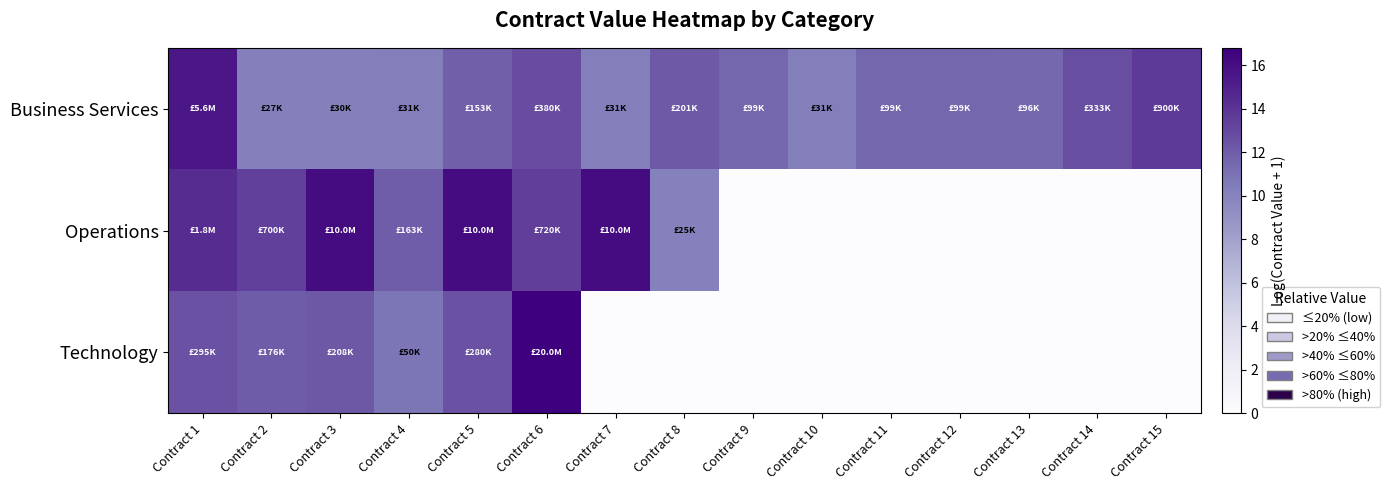

Reading left to right, transcribe all the data shown in this chart.

Business Services: Contract 1=15.5	Contract 2=10.2	Contract 3=10.3	Contract 4=10.3	Contract 5=11.9	Contract 6=12.8	Contract 7=10.3	Contract 8=12.2	Contract 9=11.5	Contract 10=10.3	Contract 11=11.5	Contract 12=11.5	Contract 13=11.5	Contract 14=12.7	Contract 15=13.7
Operations: Contract 1=14.4	Contract 2=13.5	Contract 3=16.1	Contract 4=12.0	Contract 5=16.1	Contract 6=13.5	Contract 7=16.1	Contract 8=10.1	Contract 9=0.0	Contract 10=0.0	Contract 11=0.0	Contract 12=0.0	Contract 13=0.0	Contract 14=0.0	Contract 15=0.0
Technology: Contract 1=12.6	Contract 2=12.1	Contract 3=12.2	Contract 4=10.8	Contract 5=12.5	Contract 6=16.8	Contract 7=0.0	Contract 8=0.0	Contract 9=0.0	Contract 10=0.0	Contract 11=0.0	Contract 12=0.0	Contract 13=0.0	Contract 14=0.0	Contract 15=0.0